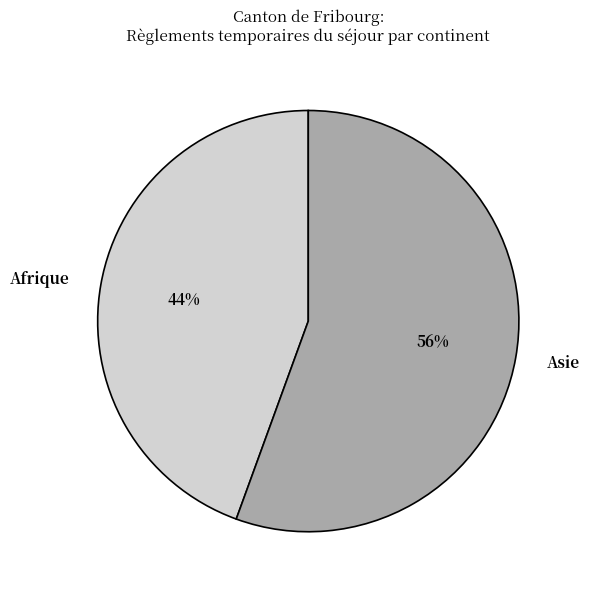

How many slices are in this pie chart?

2